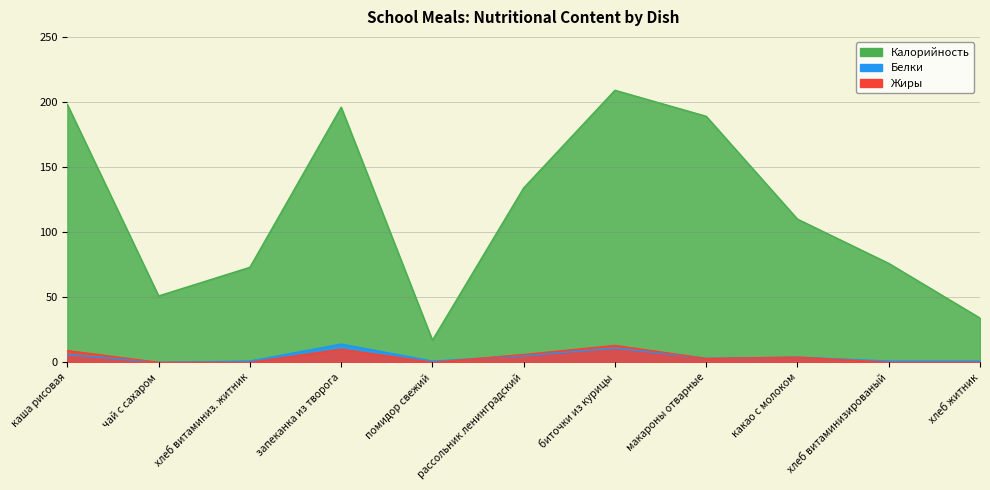

What is the difference between the highest and lowest values at помидор свежий?

17